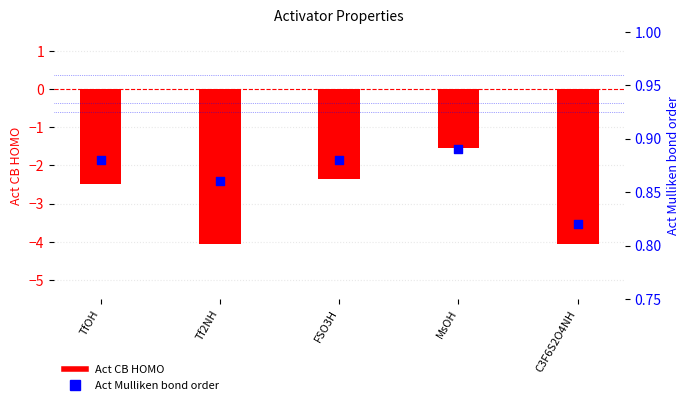

Which series has the largest total across all categories?

Act Mulliken bond order